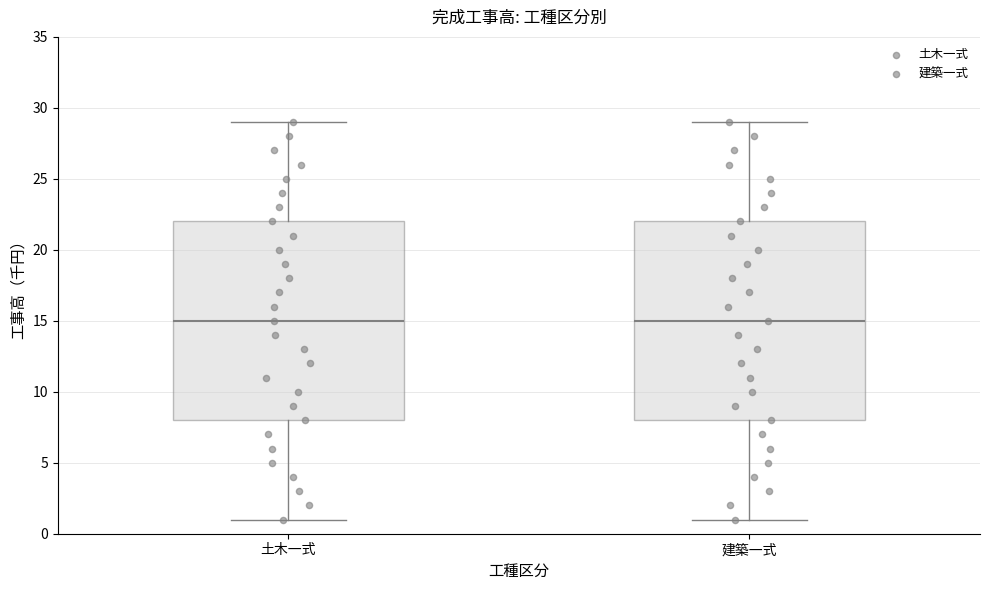

Reading left to right, read every box against the y-axis: the position of its median line, the range the box covers, and the ends of its whiskers. The values are not printed on the chart, so give them approximately, as read against the axis.

土木一式: median 15, box 8 to 22, whiskers 1 to 29
建築一式: median 15, box 8 to 22, whiskers 1 to 29